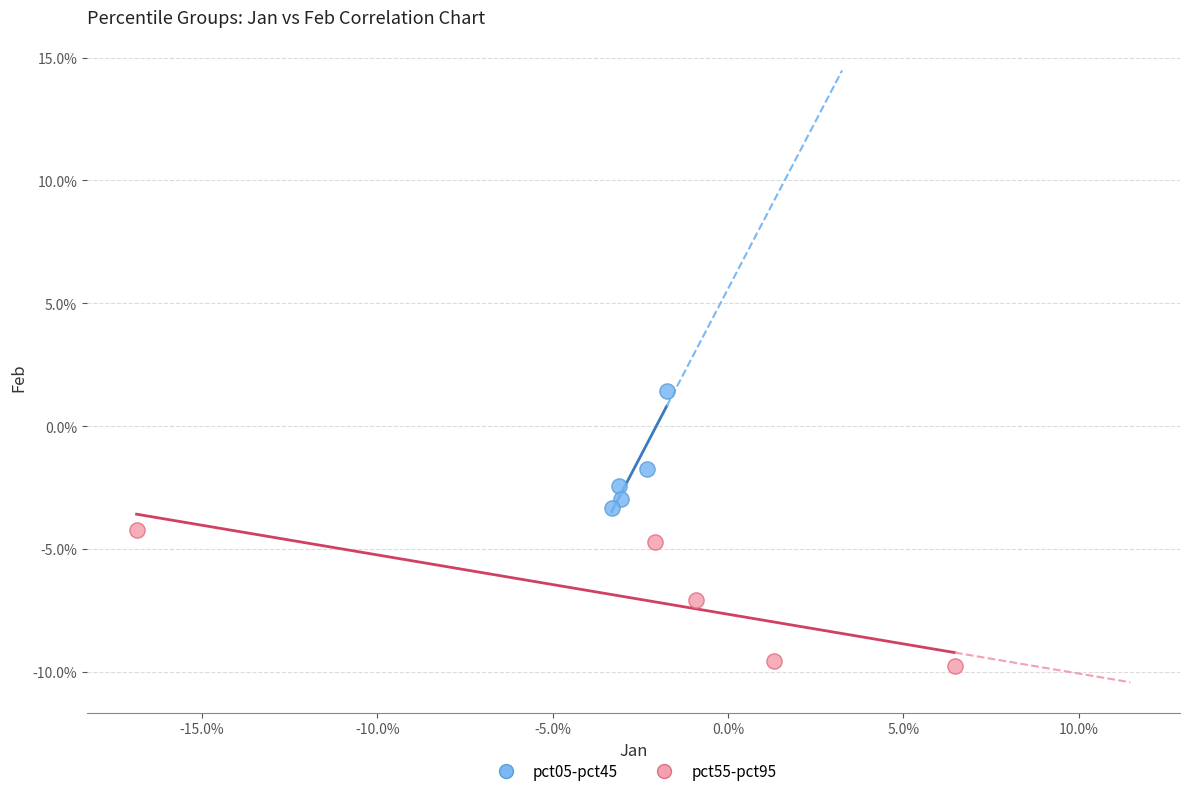

What are all the series names shown in the legend?

pct05-pct45, pct55-pct95